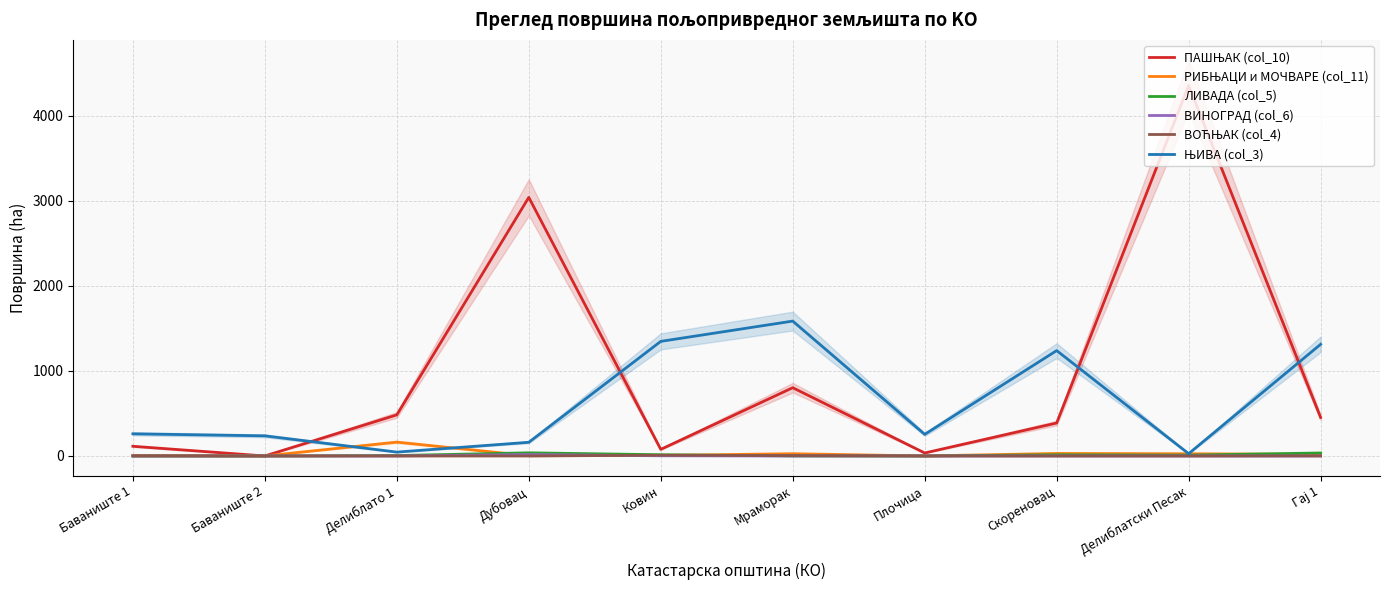

What is the average value of the ЛИВАДА (col_5) series?

11.5